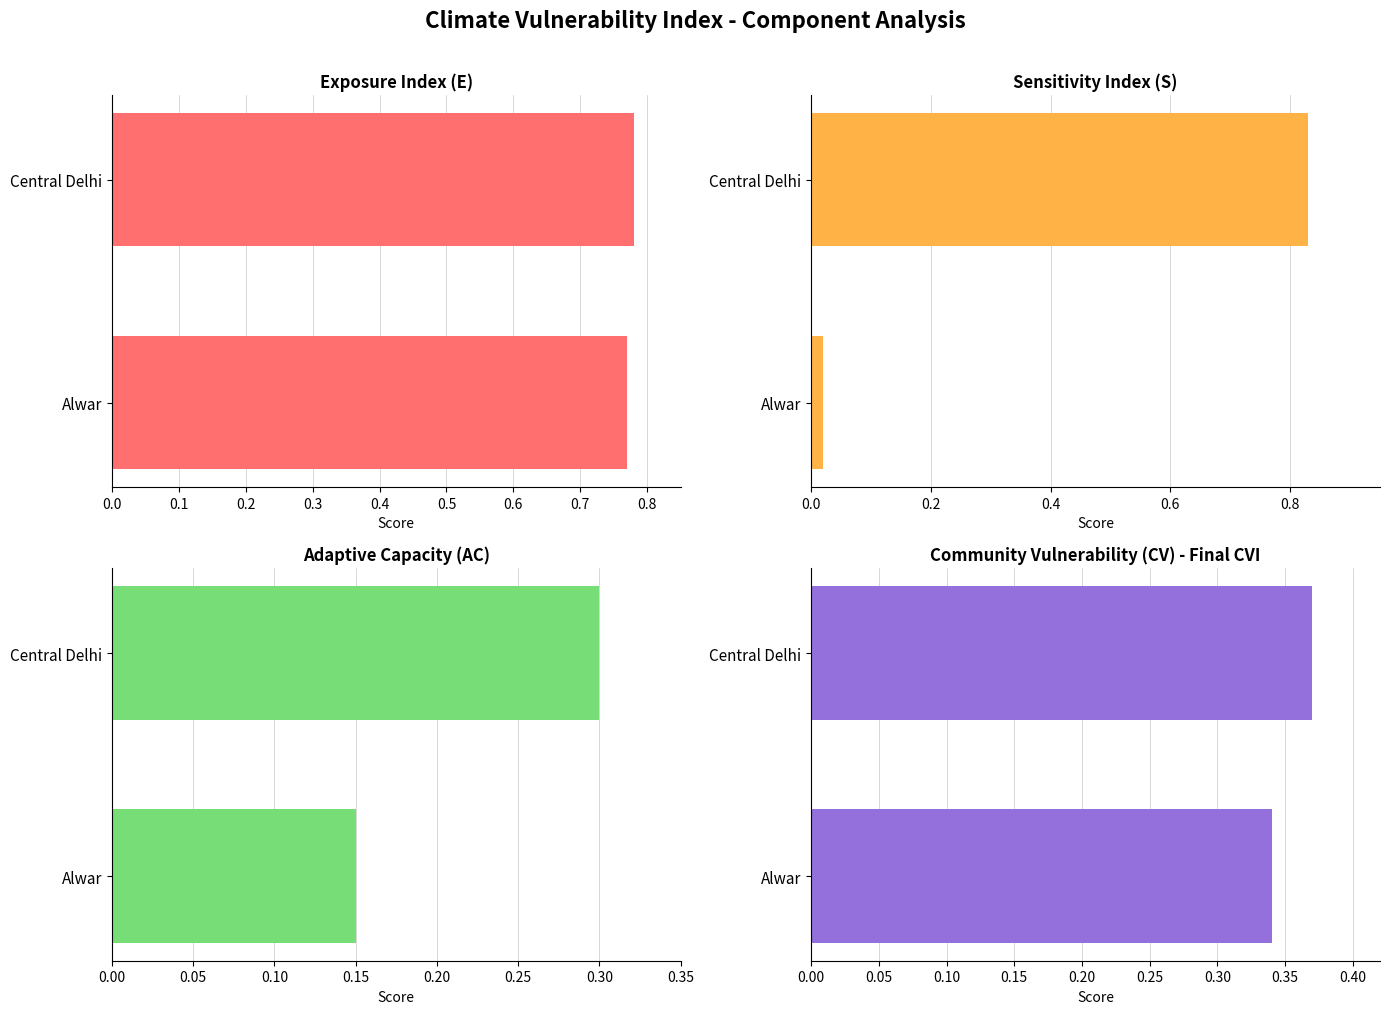

How many bars are there in total?

8